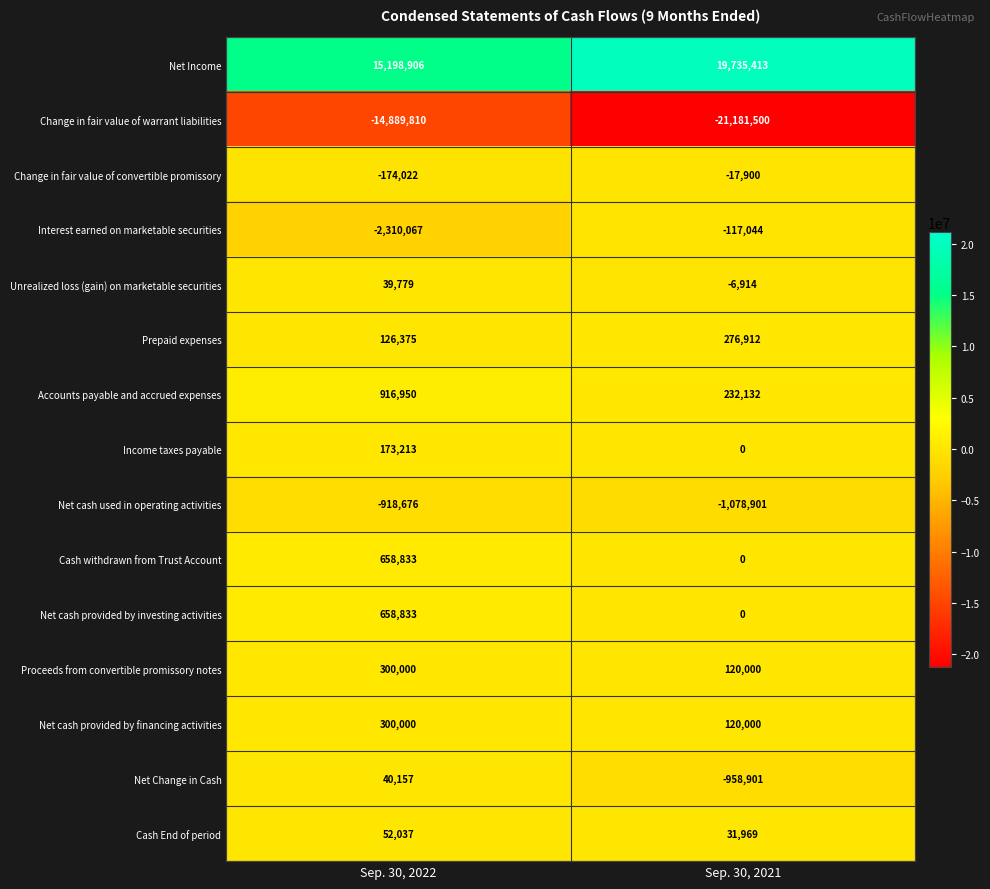

Between Sep. 30, 2022 and Sep. 30, 2021, which series saw the biggest shift?

Change in fair value of warrant liabilities